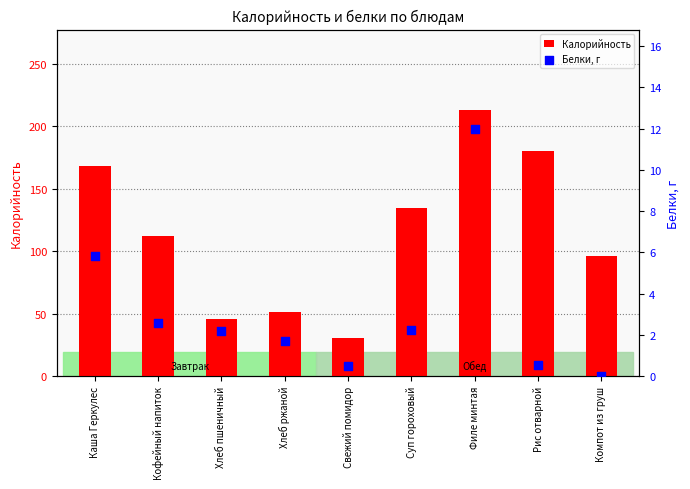

Which series contains the highest Y value?

Калорийность